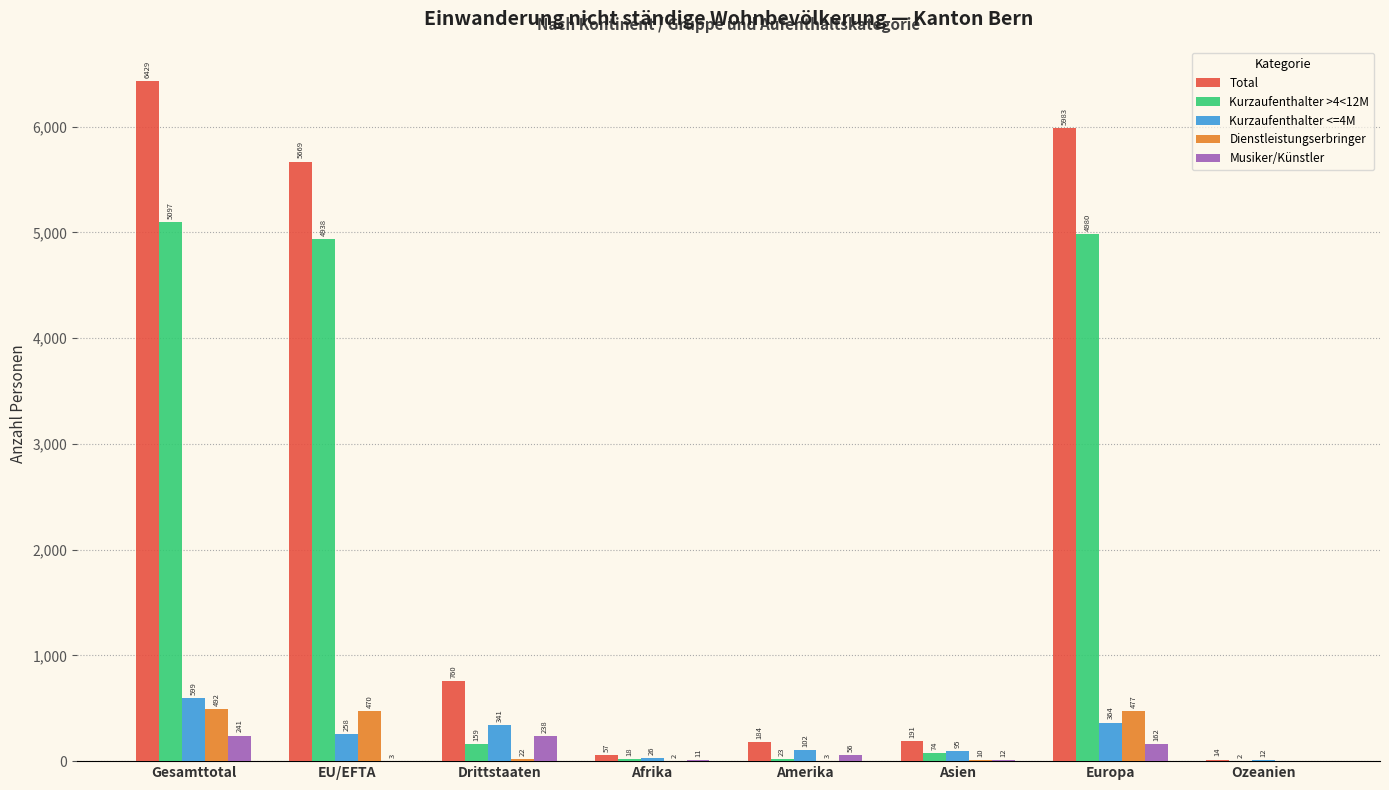

What is the approximate value of Kurzaufenthalter >4<12M at Gesamttotal, to the nearest 10?

5100